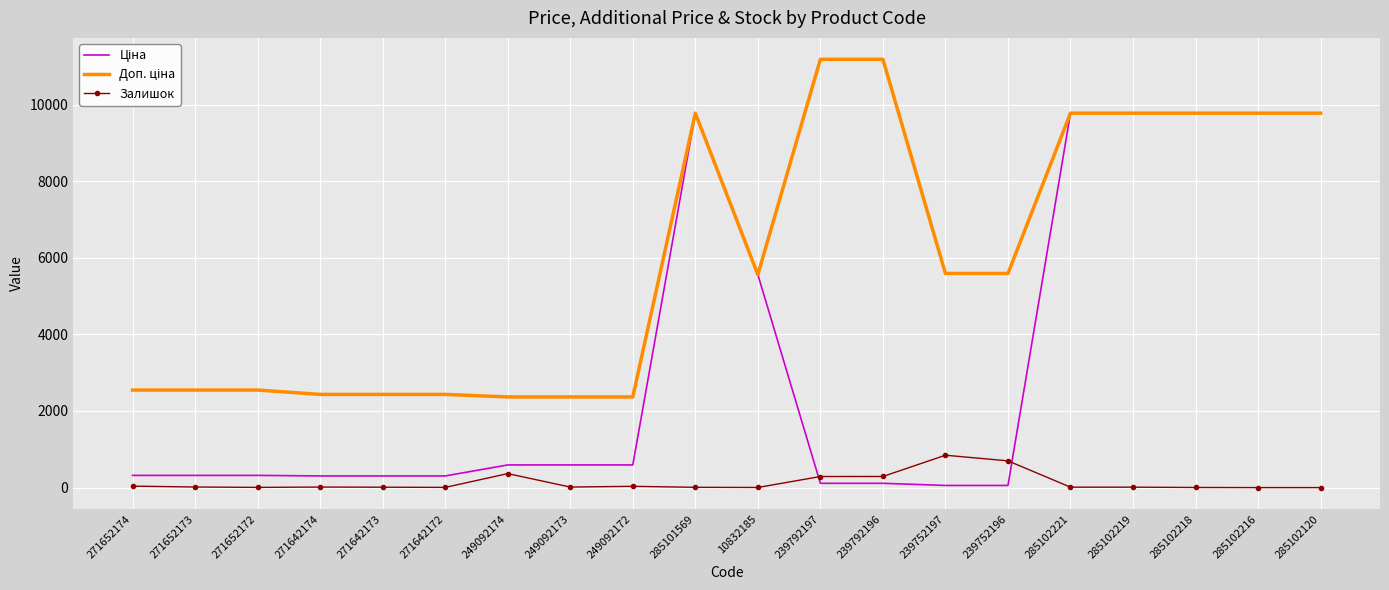

Is it true that Залишок equals 258.5 at 239752196?

False